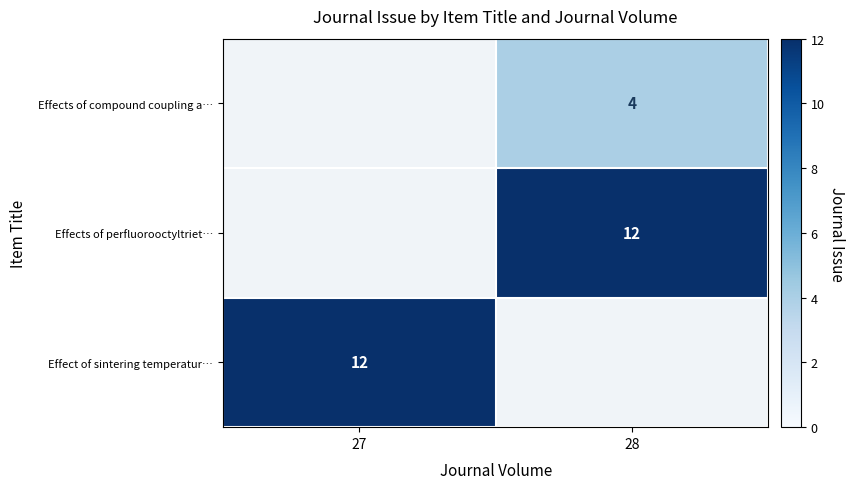

The value of Effects of perfluorooctyltriet… at 28 is 12. True or false?

True